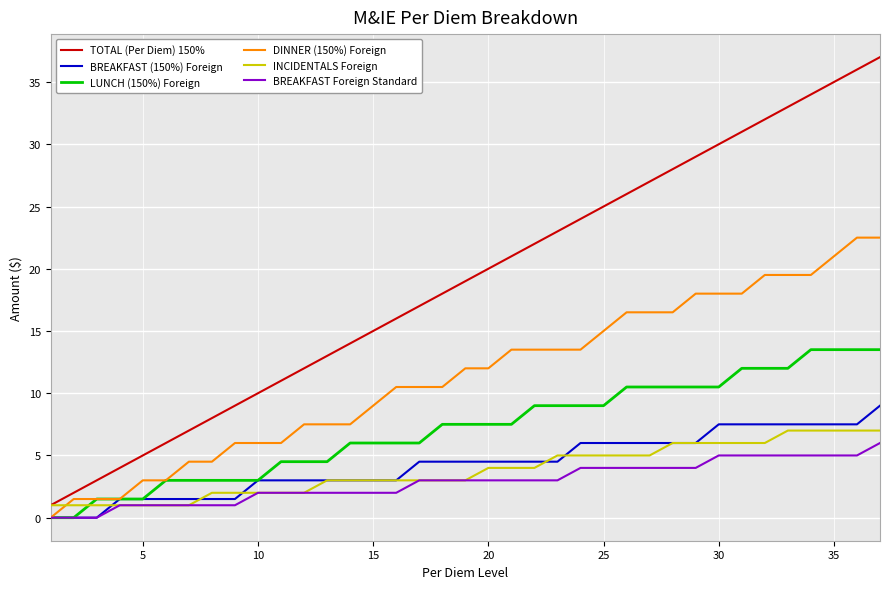

True or false: TOTAL (Per Diem) 150% and BREAKFAST (150%) Foreign intersect in this chart.

False